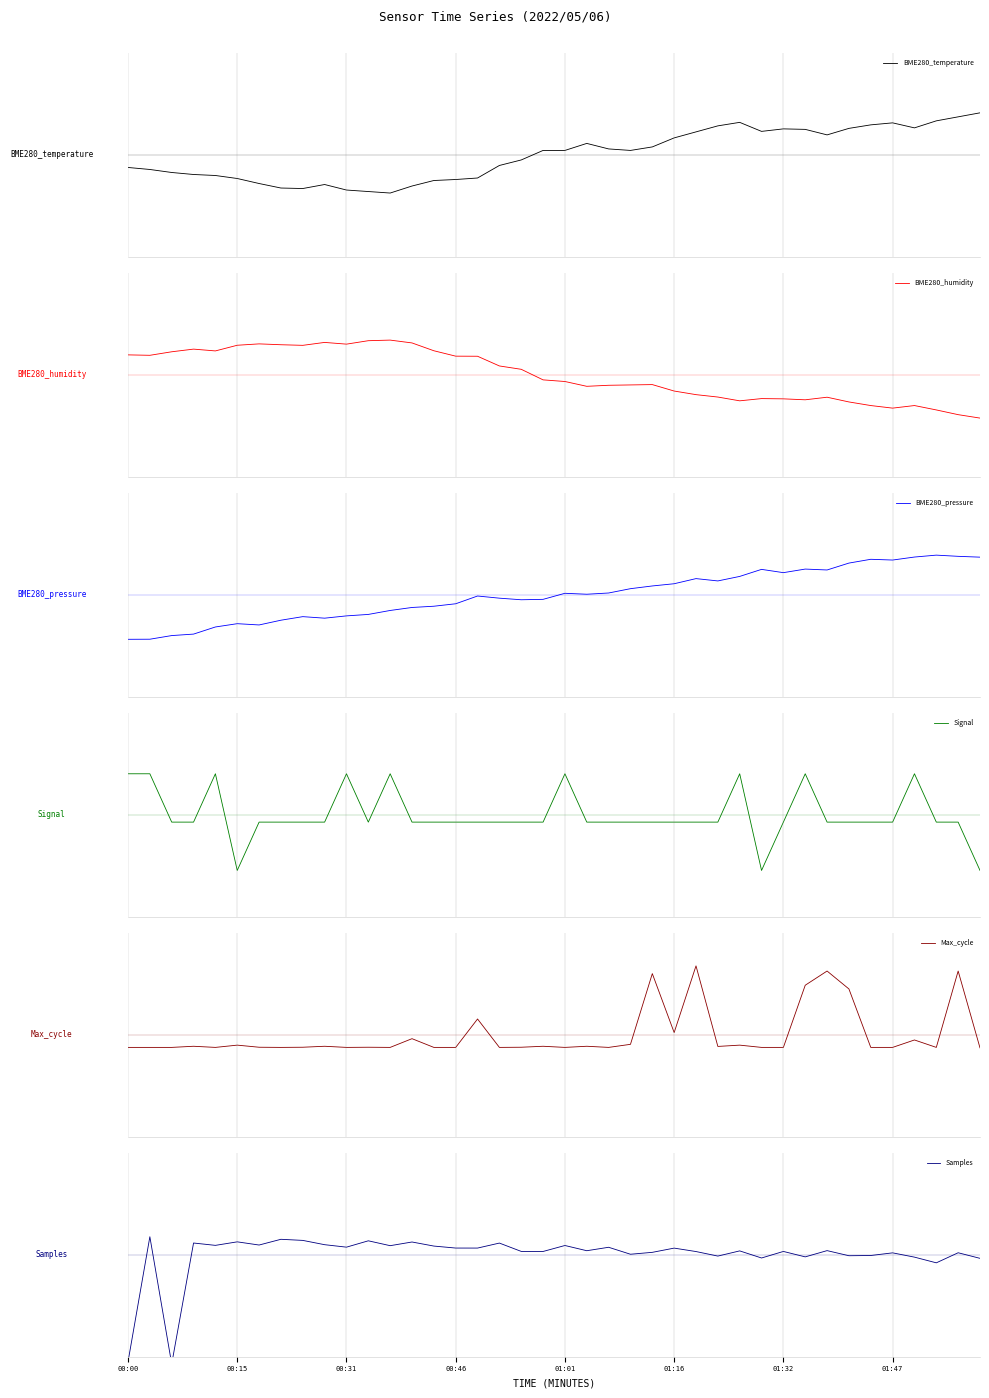

How many data points in BME280_temperature are above 0?

21